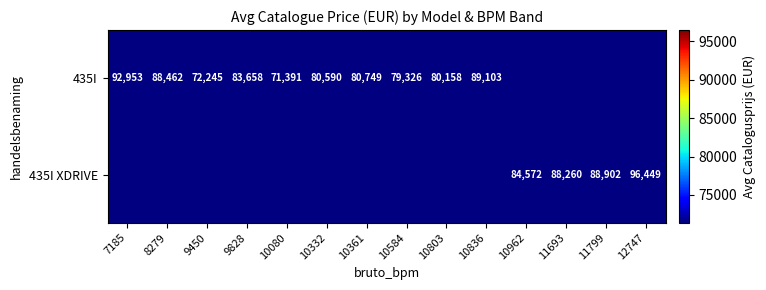

The 435I series shows 94792 at 10080. True or false?

False